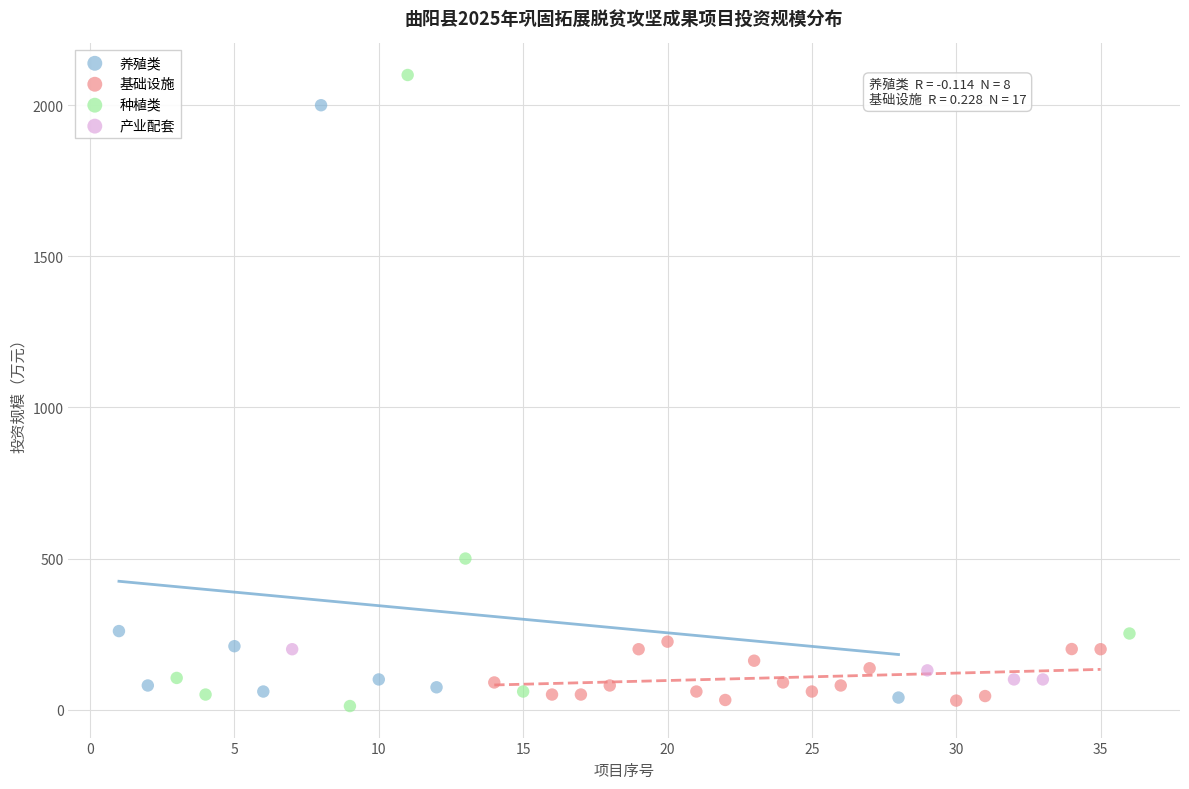

Which series reaches the maximum Y coordinate?

种植类